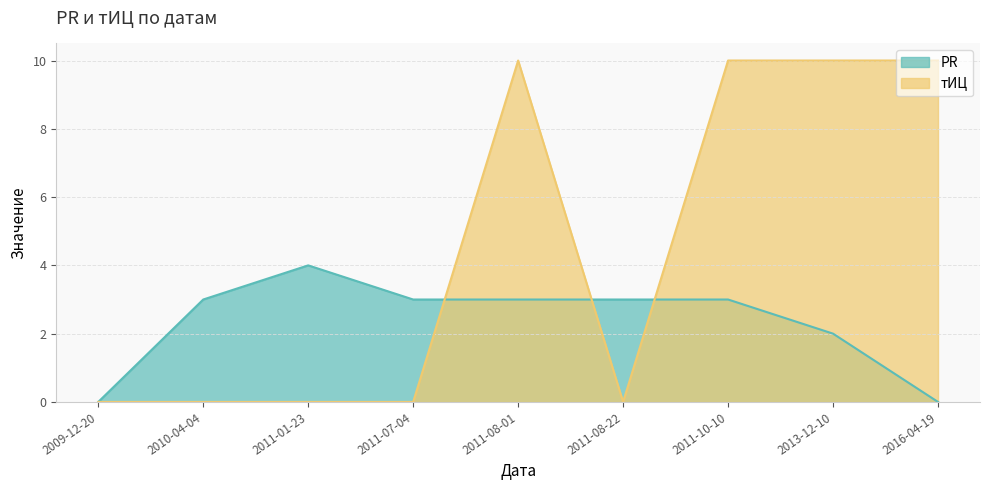

What is the total value across all series at 2011-07-04?

3